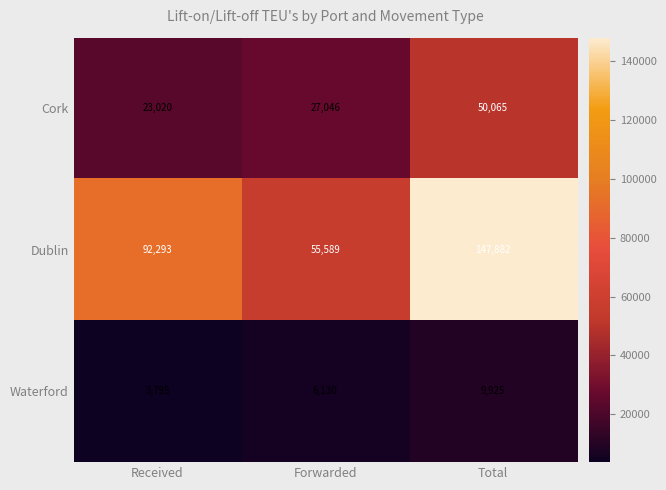

Reading right to left, extract all data points from this chart.

Cork: Total=50065	Forwarded=27046	Received=23020
Dublin: Total=147882	Forwarded=55589	Received=92293
Waterford: Total=9925	Forwarded=6130	Received=3795